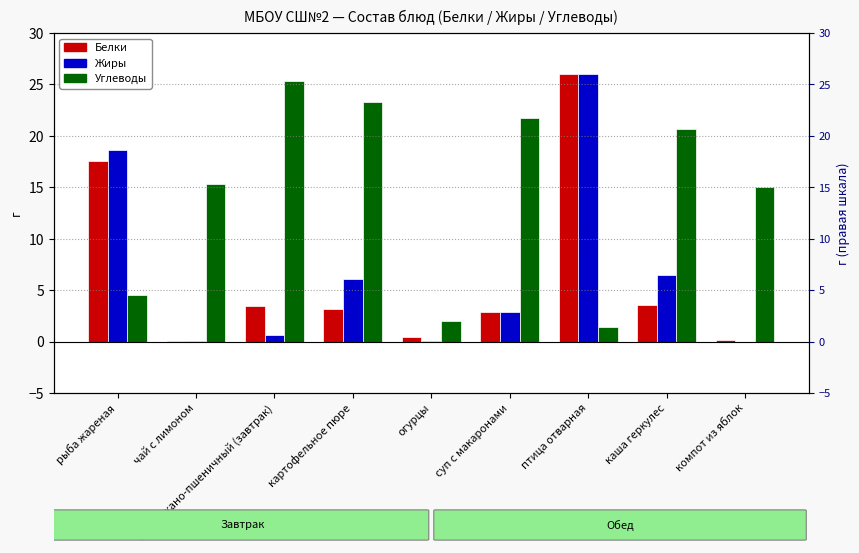

Rank the series by their maximum value, from highest to lowest.

Белки, Жиры, Углеводы